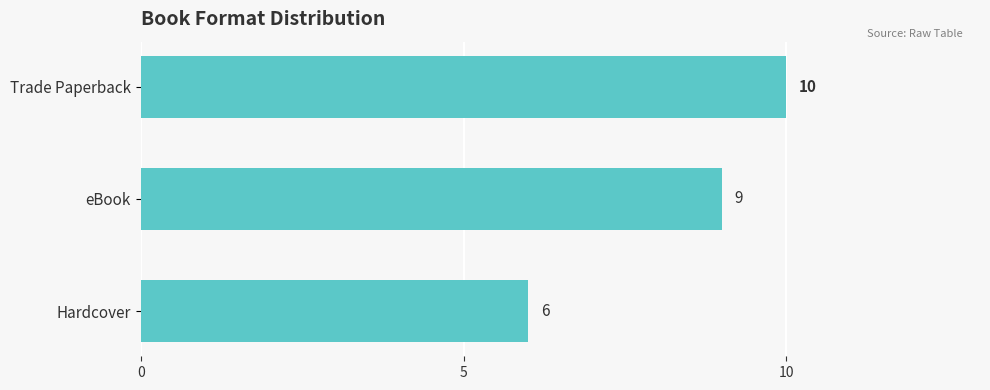

Reading top to bottom, list all the values displayed in this chart.

10	9	6